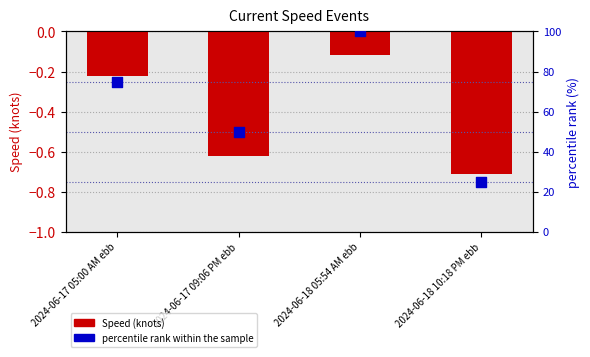

What are all the series names shown in the legend?

Speed (knots), percentile rank within the sample